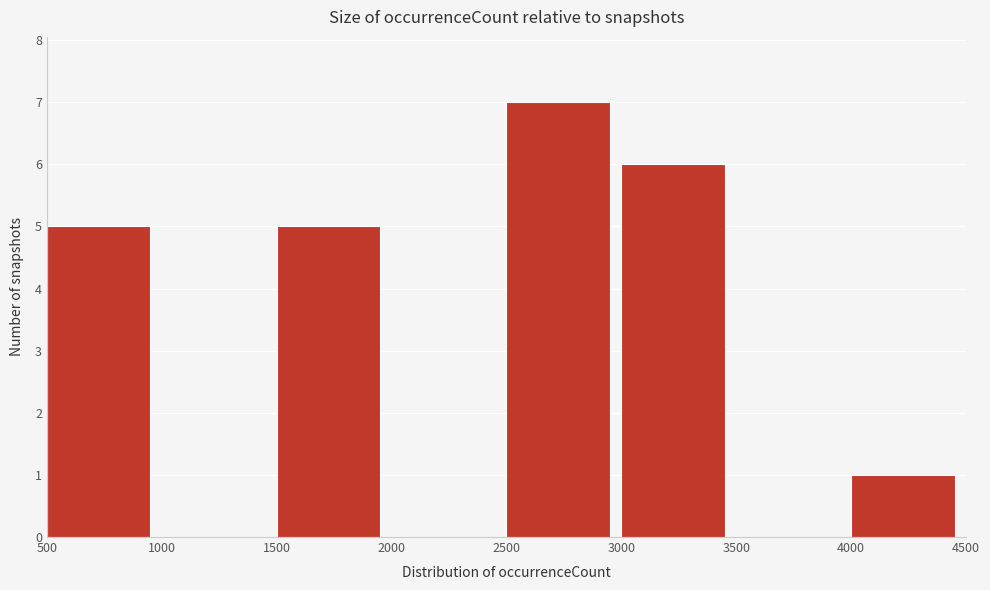

Over which range of the x-axis is the bar tallest?

2500 to 3000